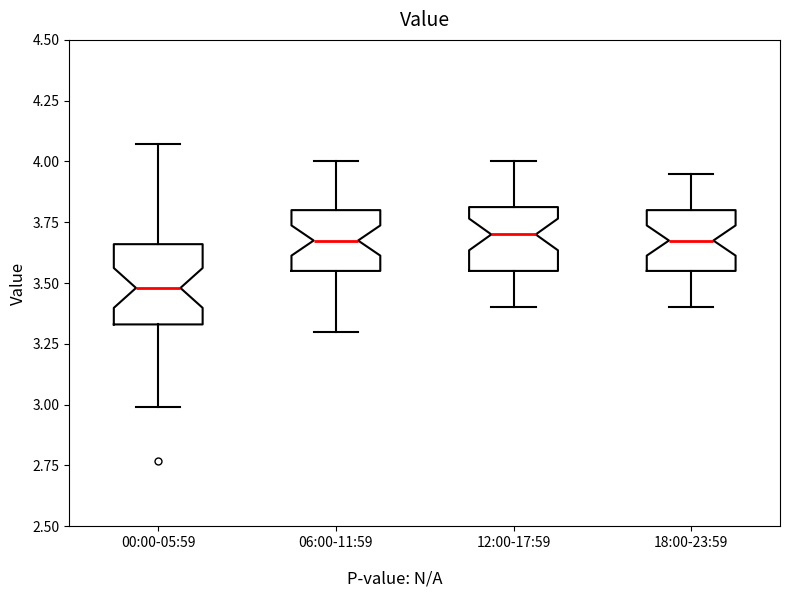

Reading left to right, transcribe this box plot: for each box, give where its median line is, the range the box spans, and where its two whiskers end, as read against the y-axis. The values are not printed on the chart, so give them approximately, as read against the axis.

00:00-05:59: median 3.50, box 3.35 to 3.65, whiskers 3.00 to 4.05
06:00-11:59: median 3.70, box 3.55 to 3.80, whiskers 3.30 to 4.00
12:00-17:59: median 3.70, box 3.55 to 3.80, whiskers 3.40 to 4.00
18:00-23:59: median 3.70, box 3.55 to 3.80, whiskers 3.40 to 3.95